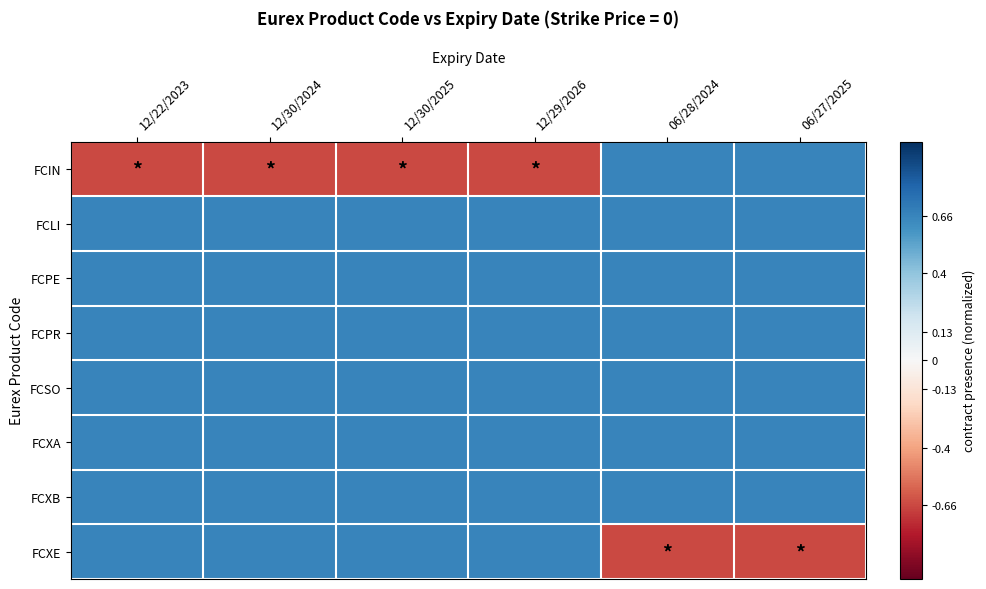

Count the number of categories in the chart.

6